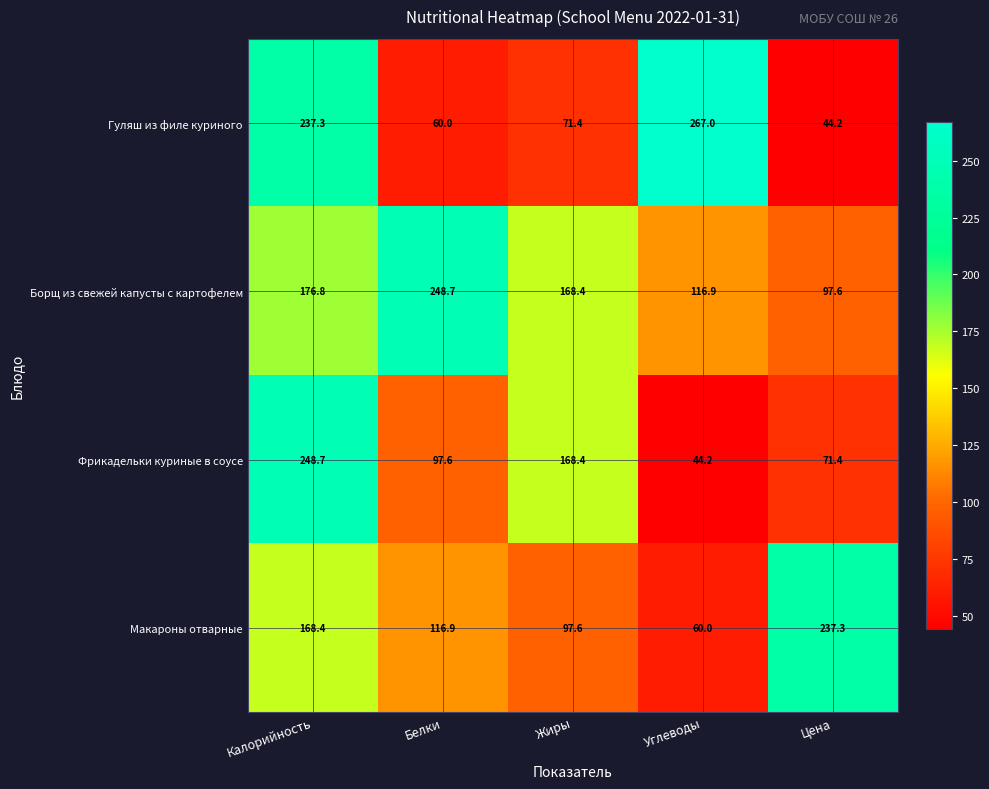

What is the minimum value shown in the chart?

44.2